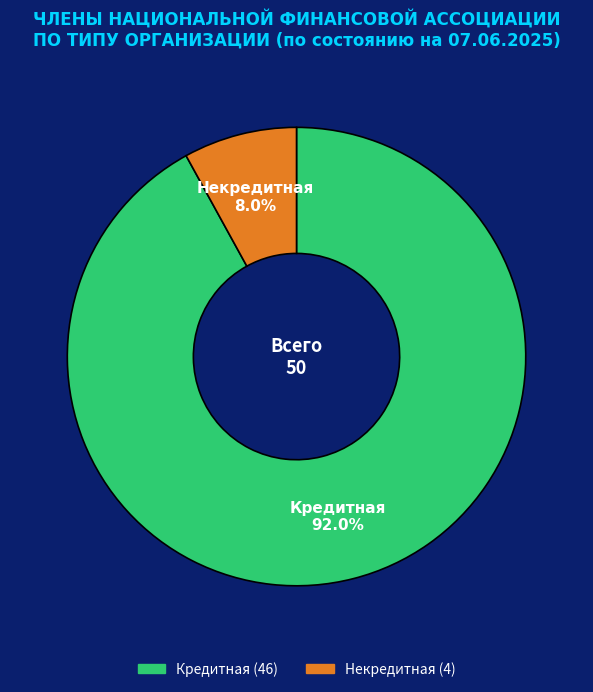

What percentage do Кредитная and Некредитная together represent?

100.0%